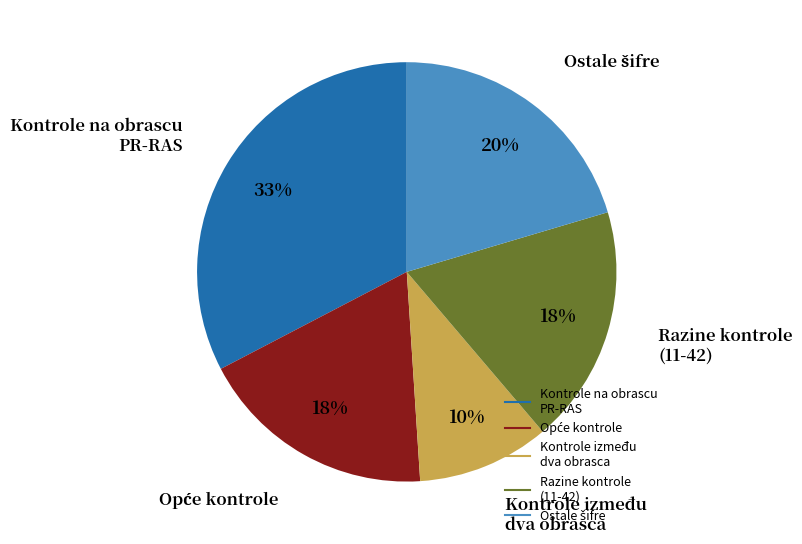

To the nearest percent, what is the average slice percentage?

20%